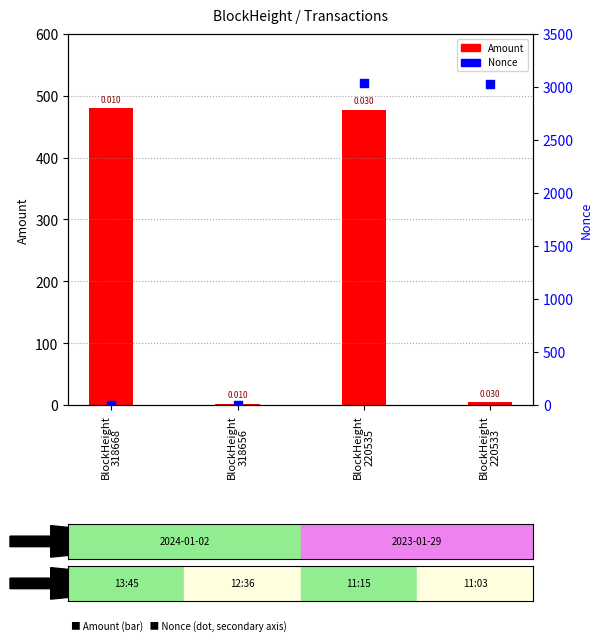

Which series has the widest spread of Y values?

Nonce